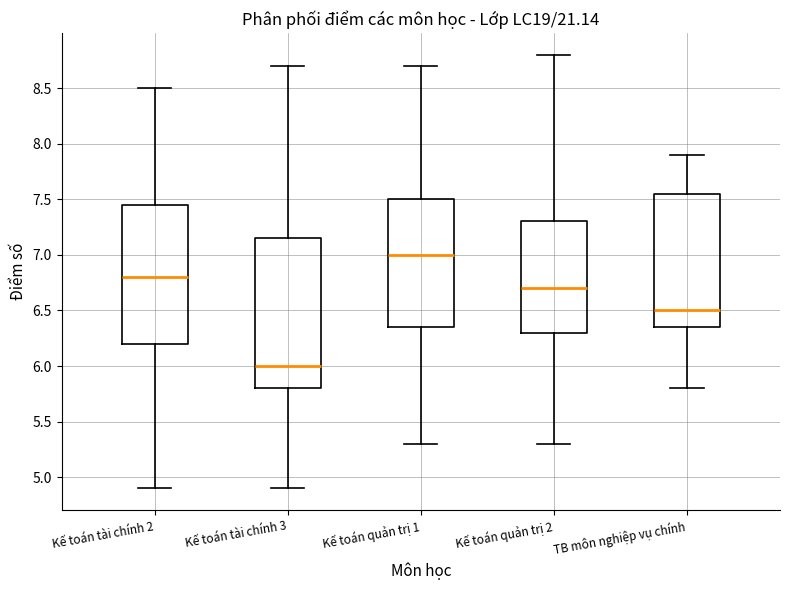

Where does the median line of the box for Kế toán tài chính 3 sit on the y-axis? The values are not printed on the chart, so give them approximately, as read against the axis.

6.00